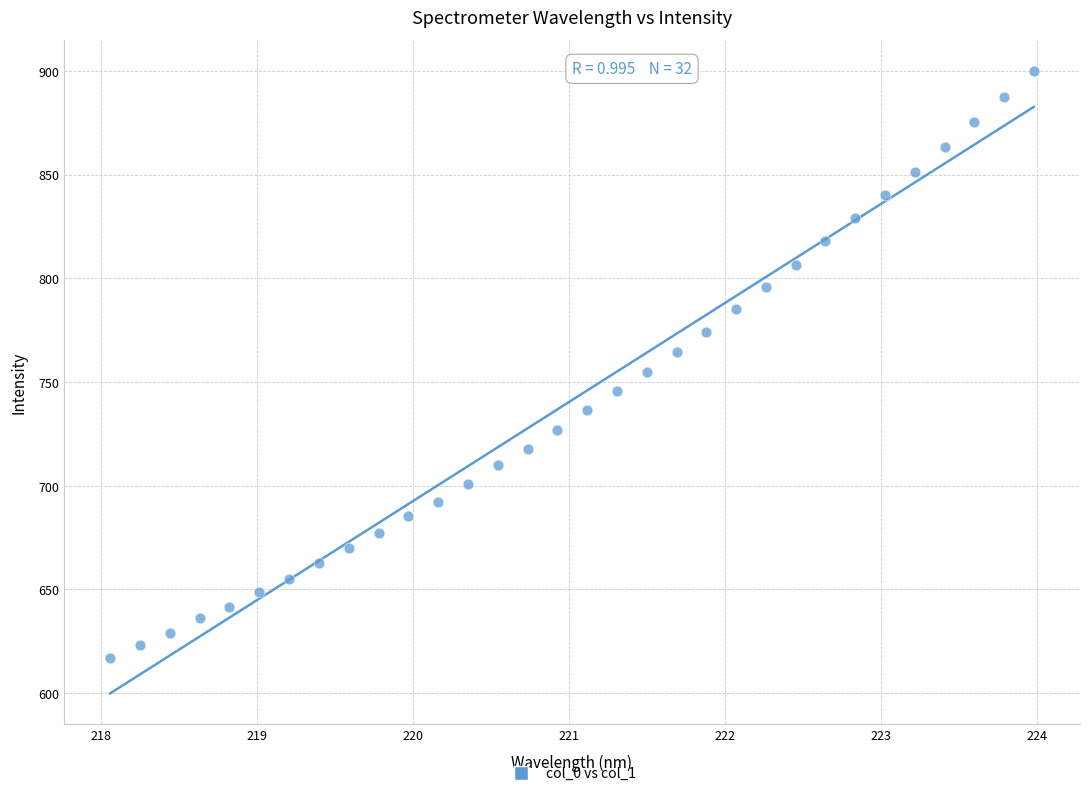

What is the range of X values (max minus min)?

5.9